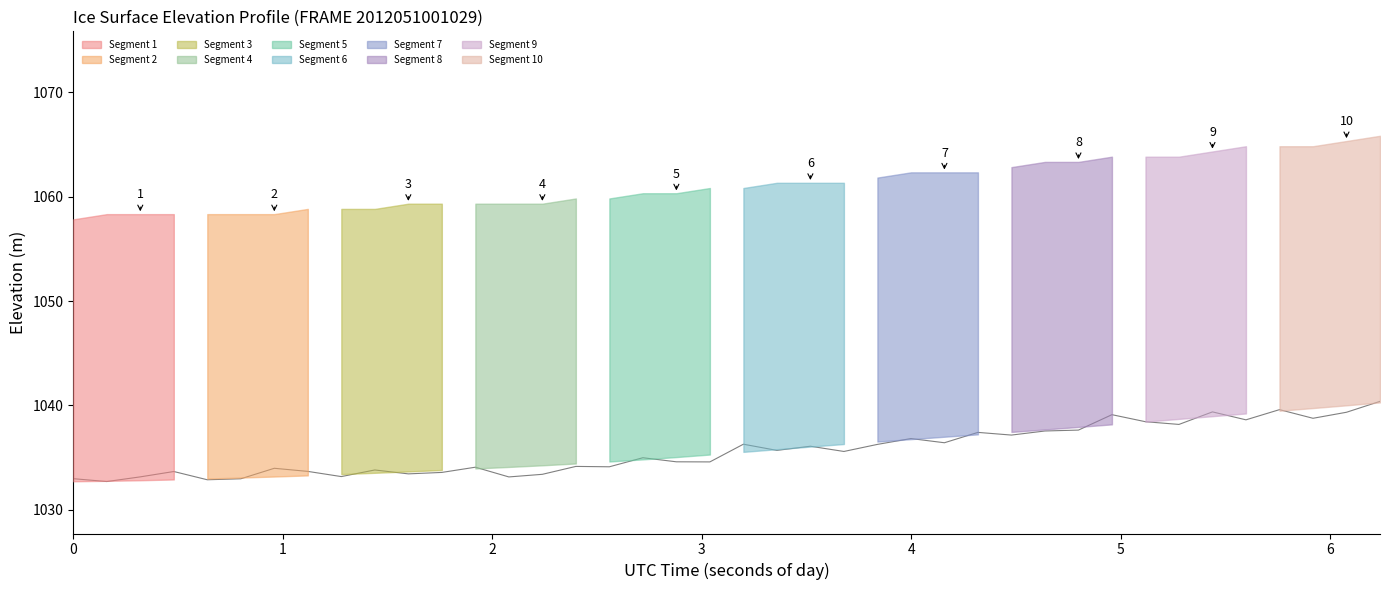

The chart shows a value of 592.1 at 25. True or false?

False